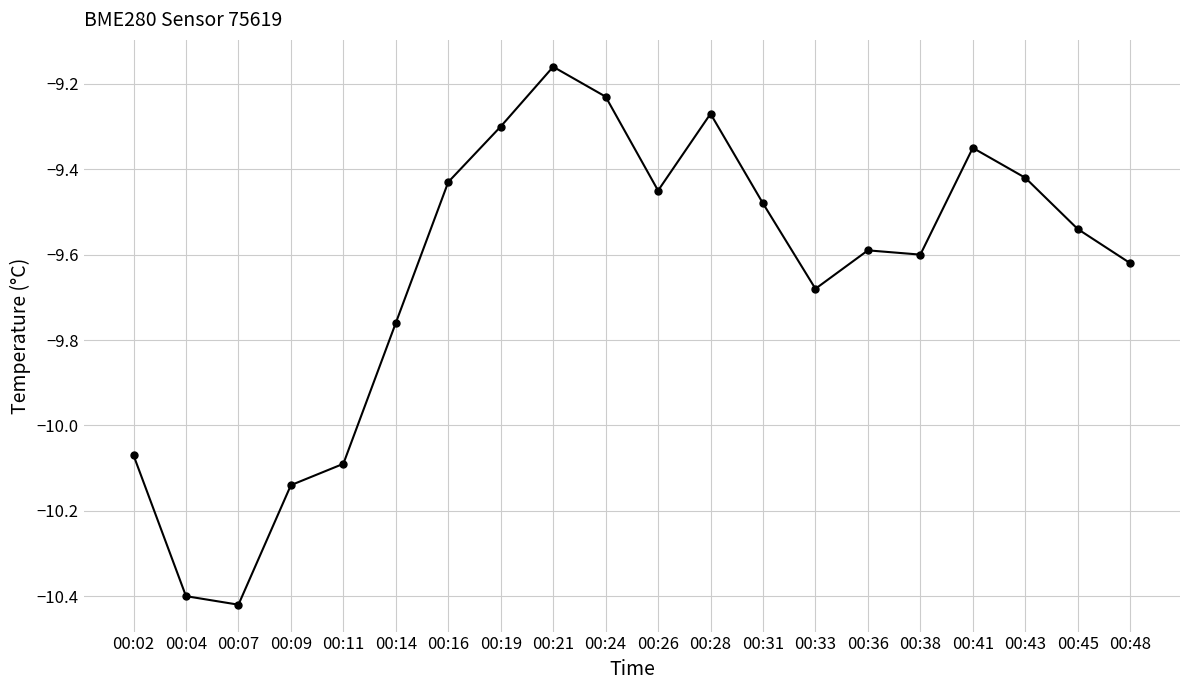

True or false: the data has more than 2 interior local peaks.

True